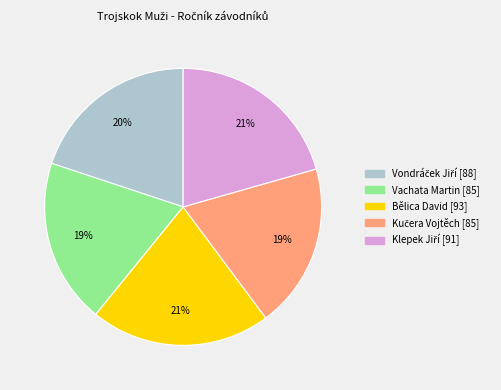

How many segments does this pie chart have?

5